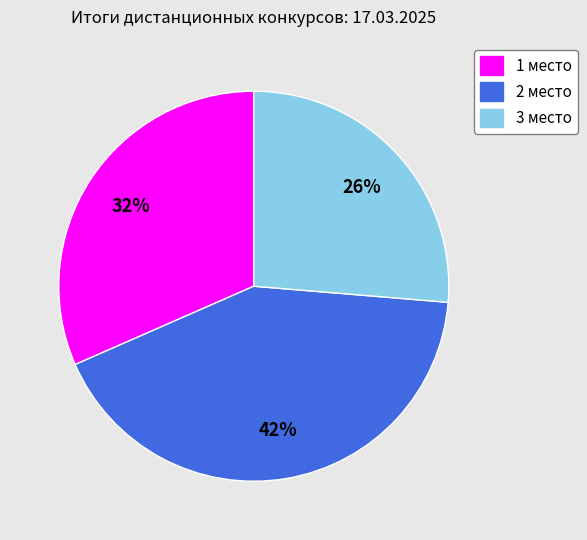

Does any single category account for the majority?

No